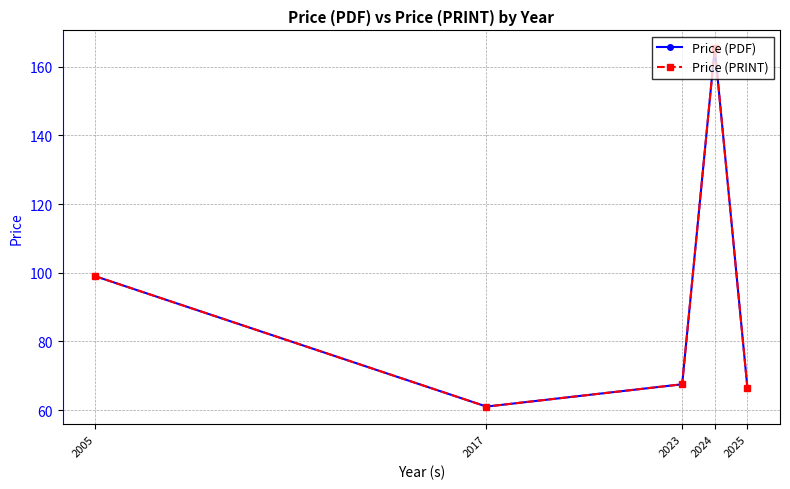

Is this an area chart (filled region under the line)?

No